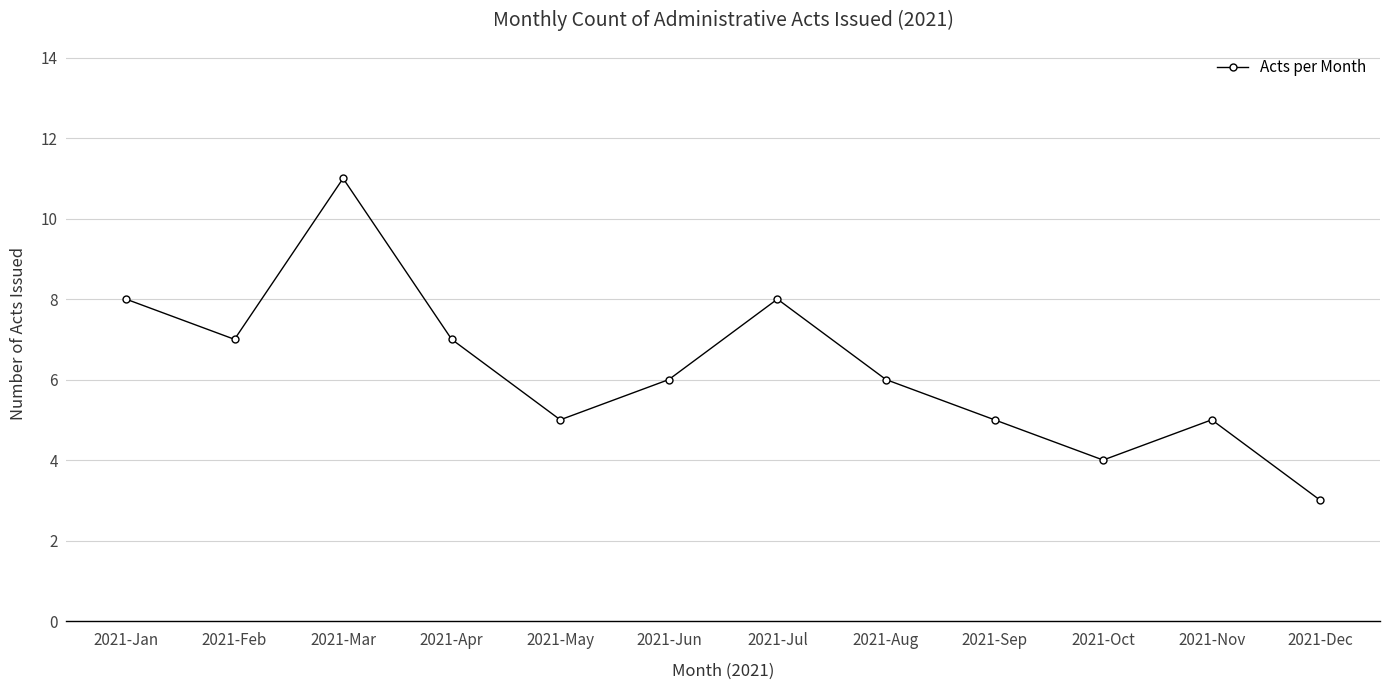

At which category does the chart reach its peak across all series?

2021-Mar